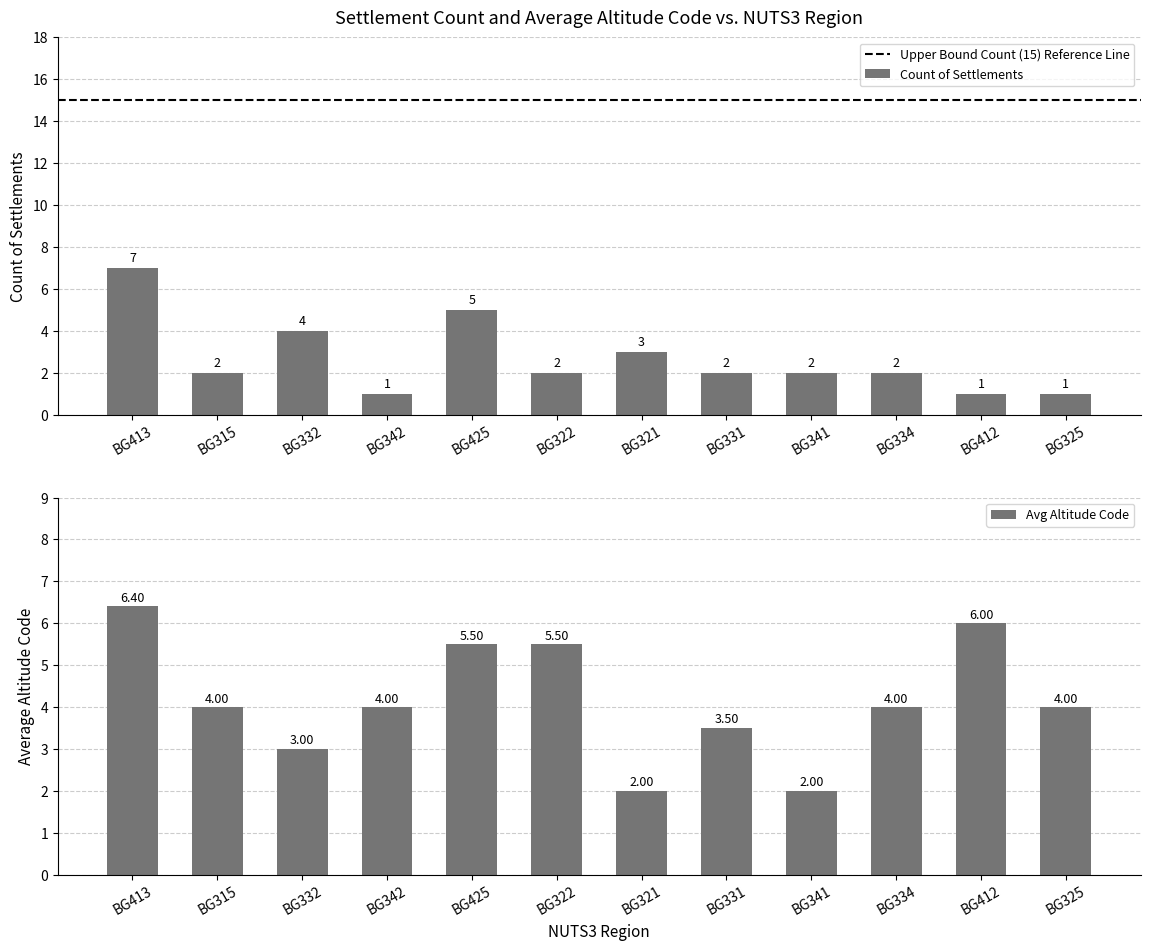

The value of Count of Settlements at BG341 is 4. True or false?

False